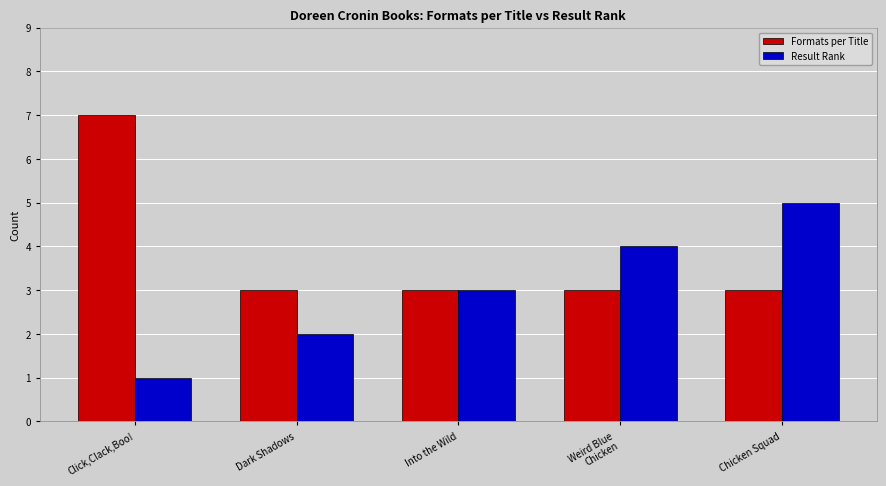

Count the Result Rank values in the range 2 to 4.

3